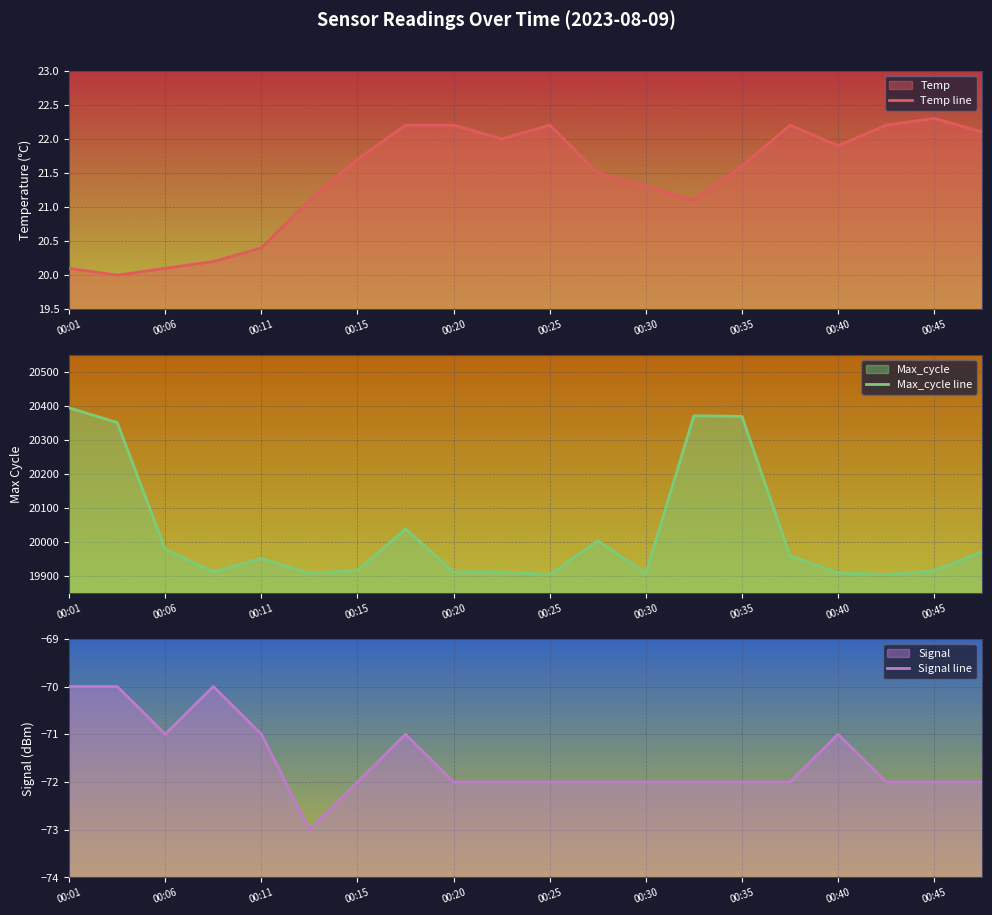

Which category has the highest value in the Max_cycle line series?

00:01